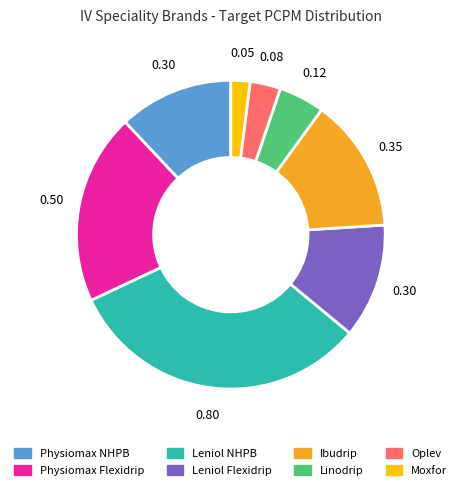

What is the smallest slice in the pie chart?

Moxfor